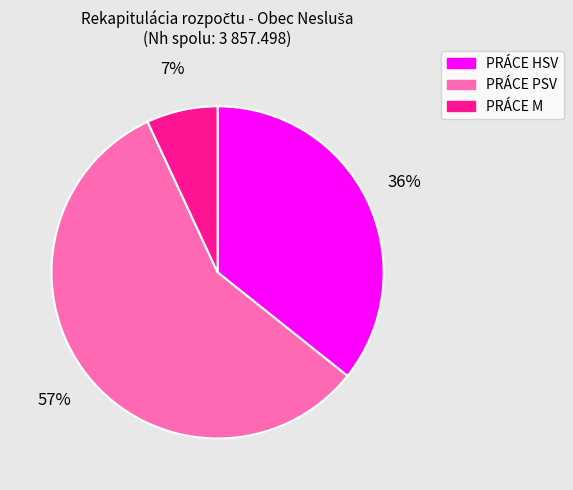

Is there a majority slice in this chart?

Yes